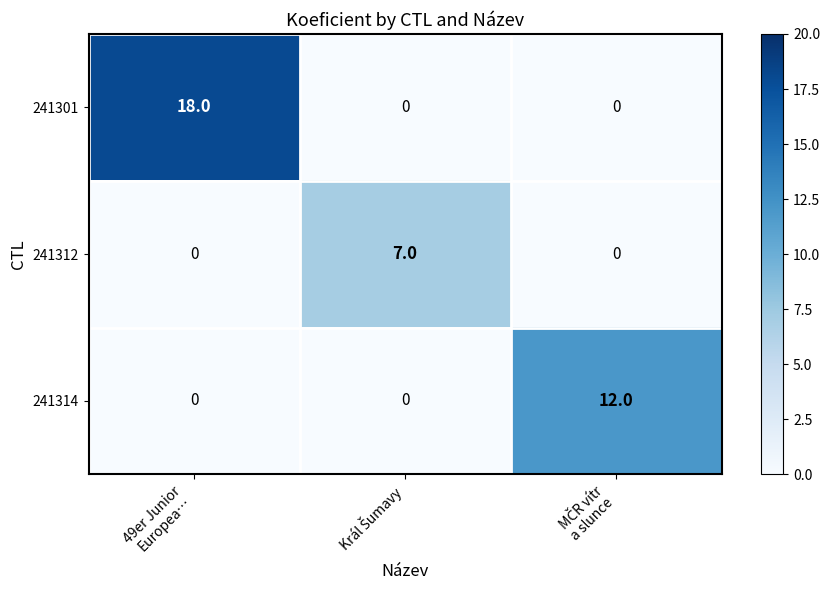

How many 241301 values are between 0 and 18?

3